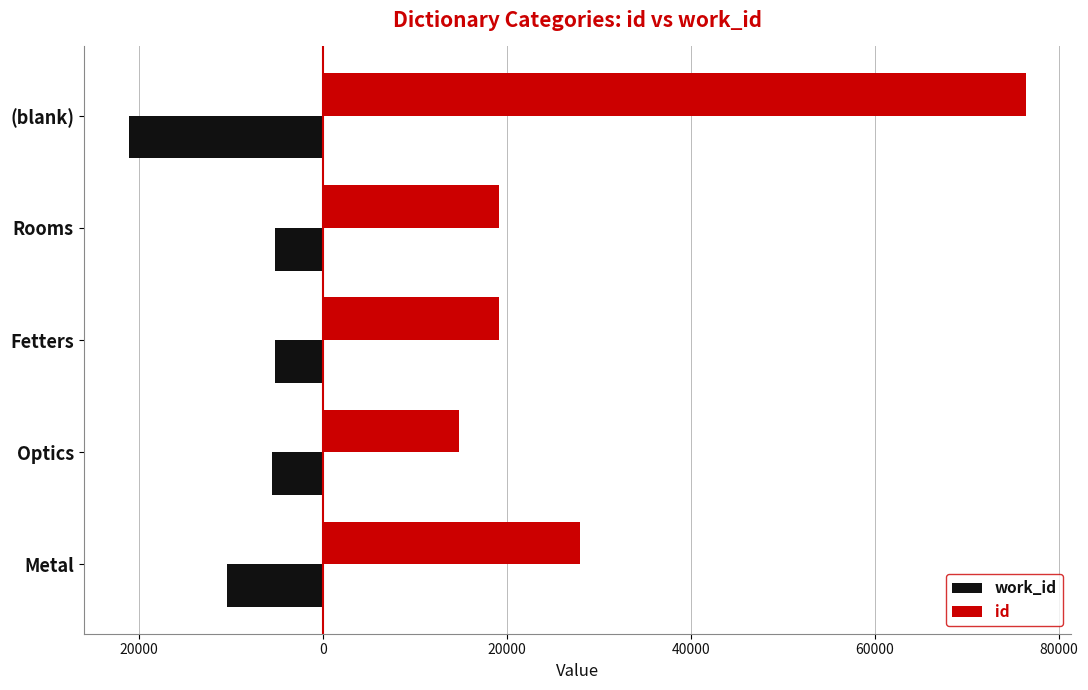

Reading left to right, transcribe all the data shown in this chart.

work_id: -10375	-5552	-5193	-5193	-21114
id: 27925	14835	19137	19138	76369